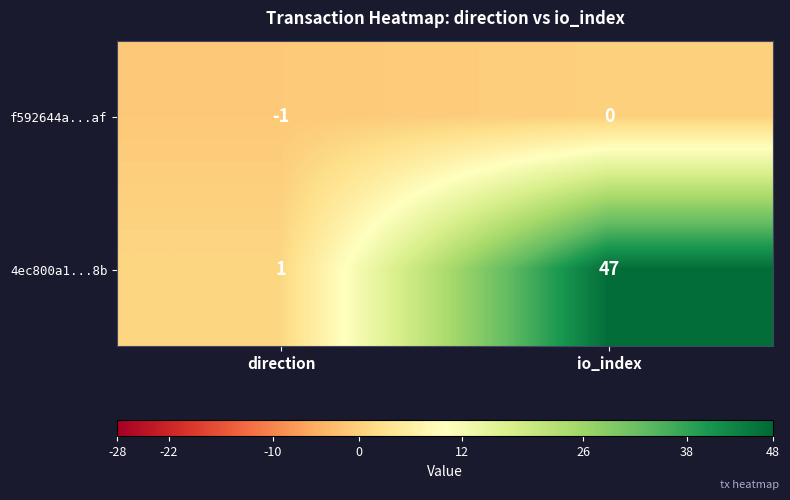

Which series has the largest total across all categories?

4ec800a1...8b